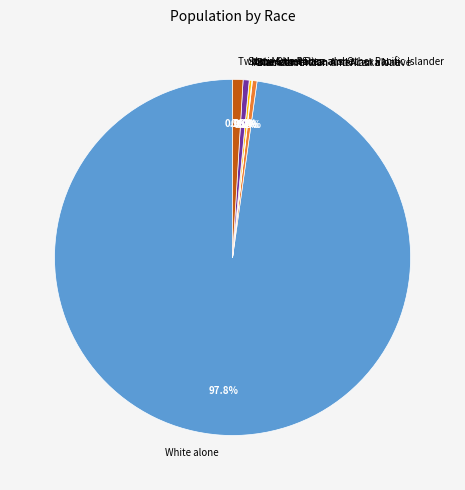

To the nearest percent, what portion does Two or More Races represent?

1%